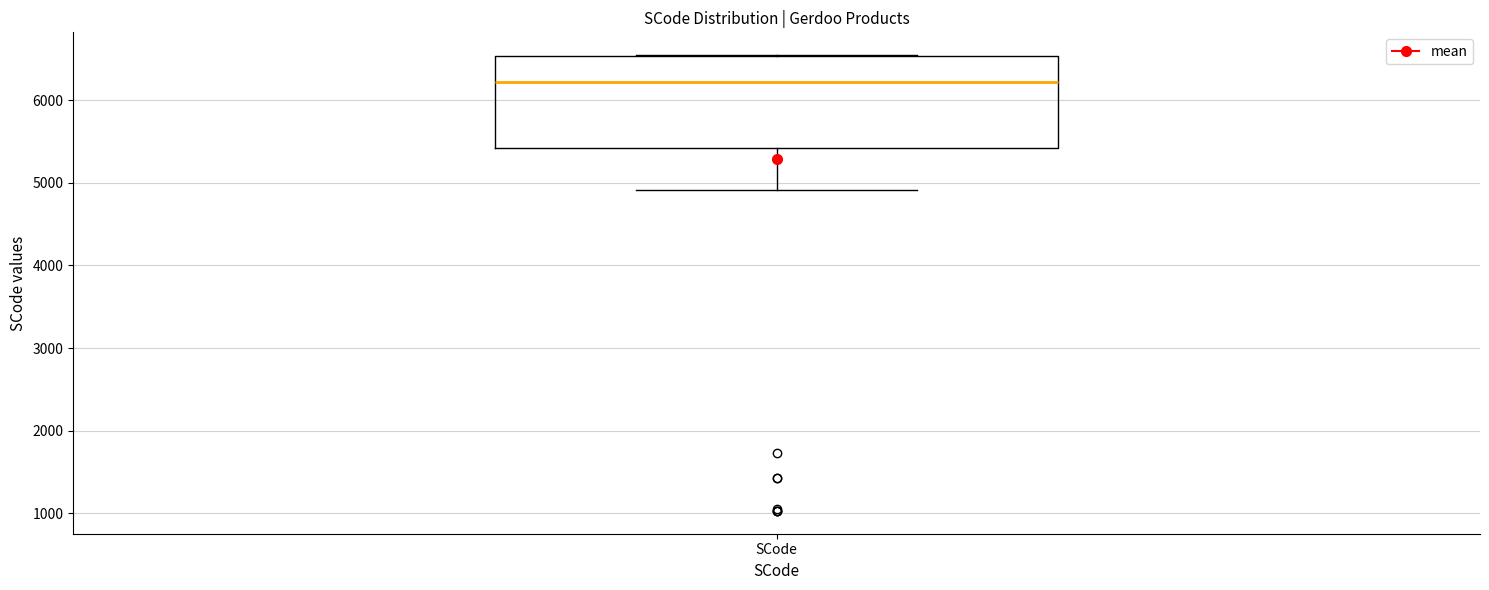

Transcribe this box plot: give where the median line is, the range the box spans, and where the two whiskers end, as read against the y-axis. The values are not printed on the chart, so give them approximately, as read against the axis.

median 6200, box 5400 to 6500, whiskers 4900 to 6500